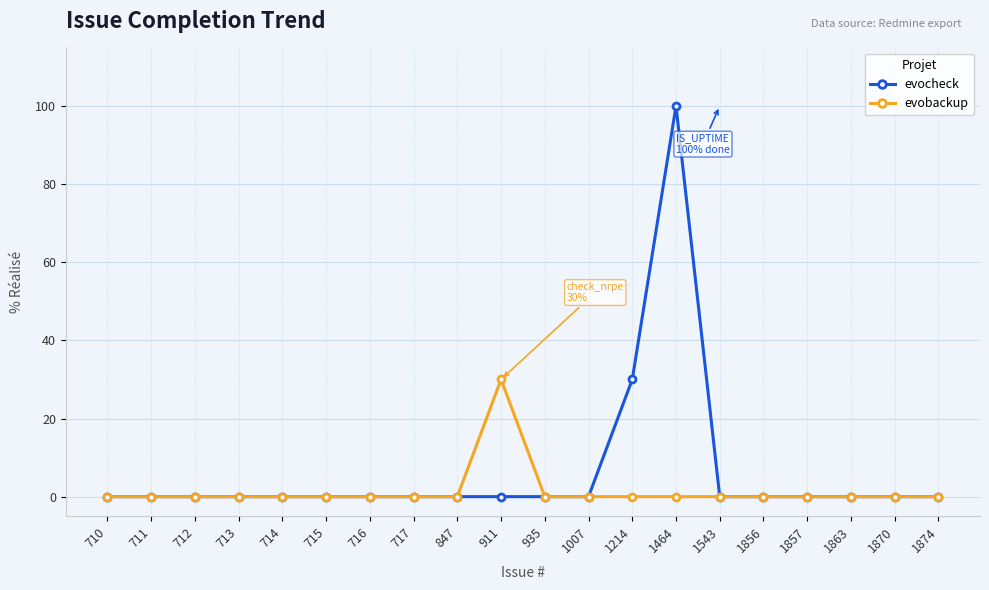

List the series in order of their overall mean, lowest first.

evobackup, evocheck